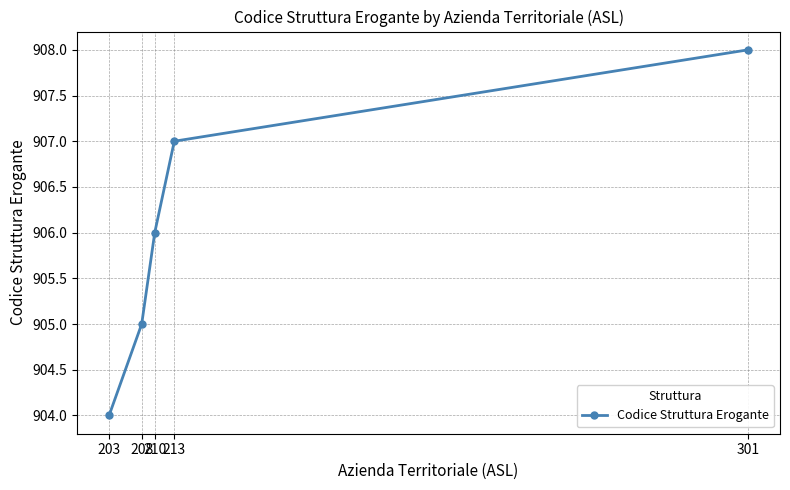

Which has a higher value, 213 or 210?

213